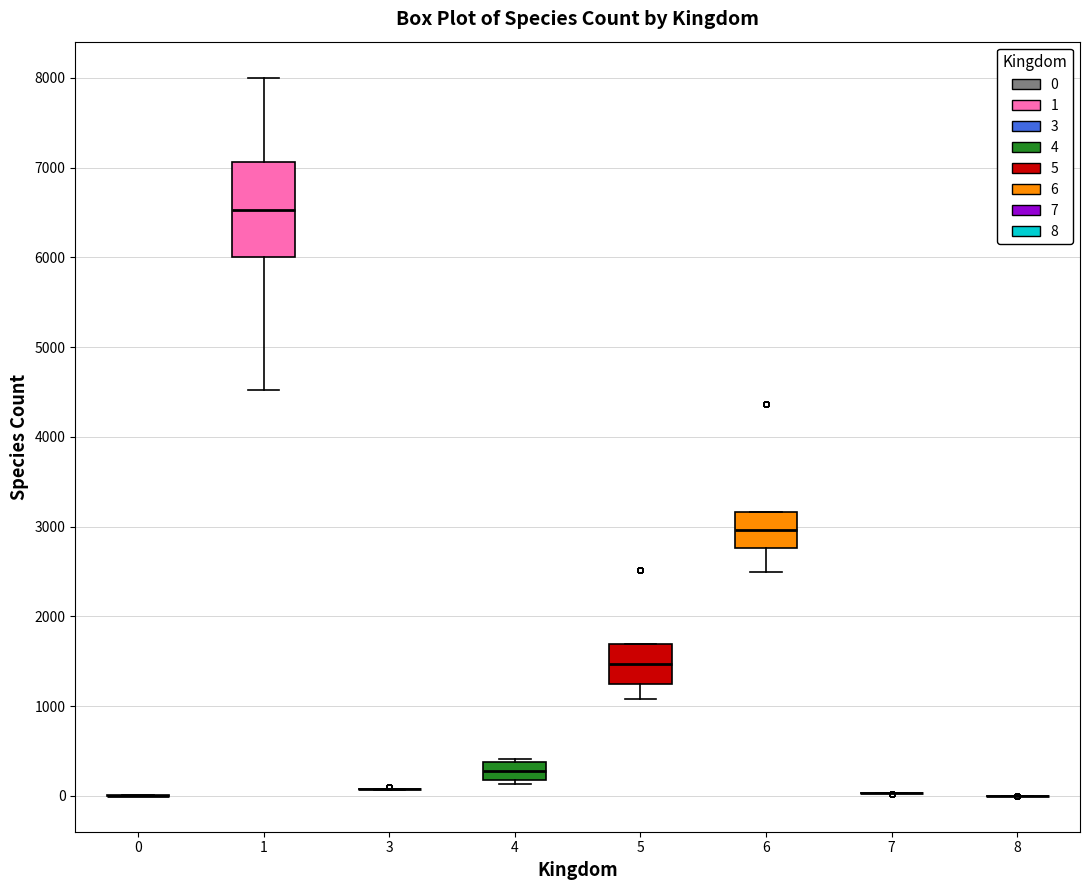

Reading left to right, read every box against the y-axis: the position of its median line, the range the box covers, and the ends of its whiskers. The values are not printed on the chart, so give them approximately, as read against the axis.

0: box collapsed to a line at 0, whiskers 0 to 0
1: median 6500, box 6000 to 7100, whiskers 4500 to 8000
3: box collapsed to a line at 100, whiskers 100 to 100
4: median 300, box 200 to 400, whiskers 100 to 400 (just above the box's upper edge)
5: median 1500, box 1200 to 1700, whiskers 1100 to 1700
6: median 3000, box 2800 to 3200, whiskers 2500 to 3200
7: box collapsed to a line at 0, whiskers 0 to 0
8: box collapsed to a line at 0, whiskers 0 to 0